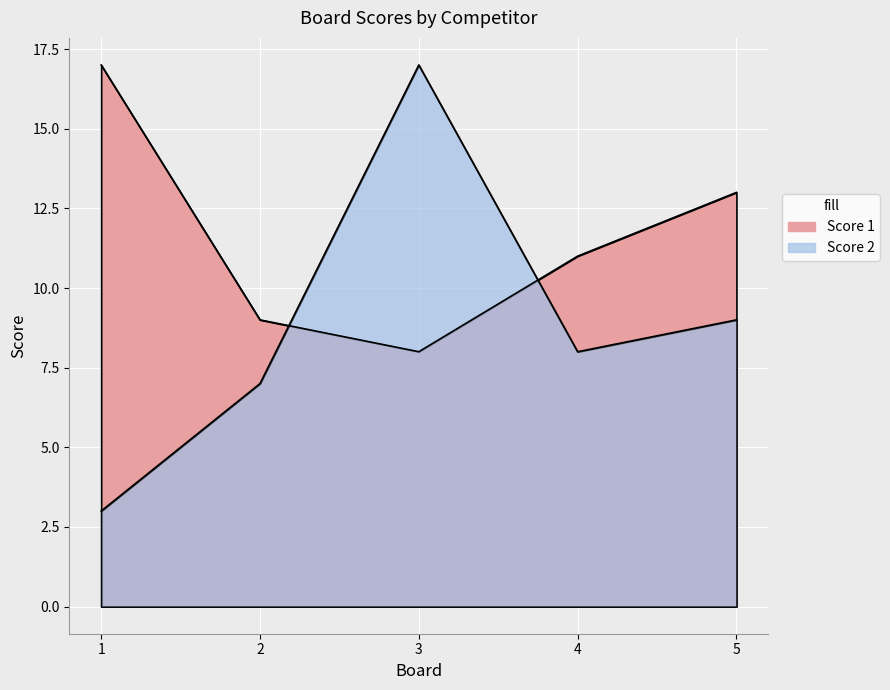

At which category does the chart reach its minimum across all series?

1